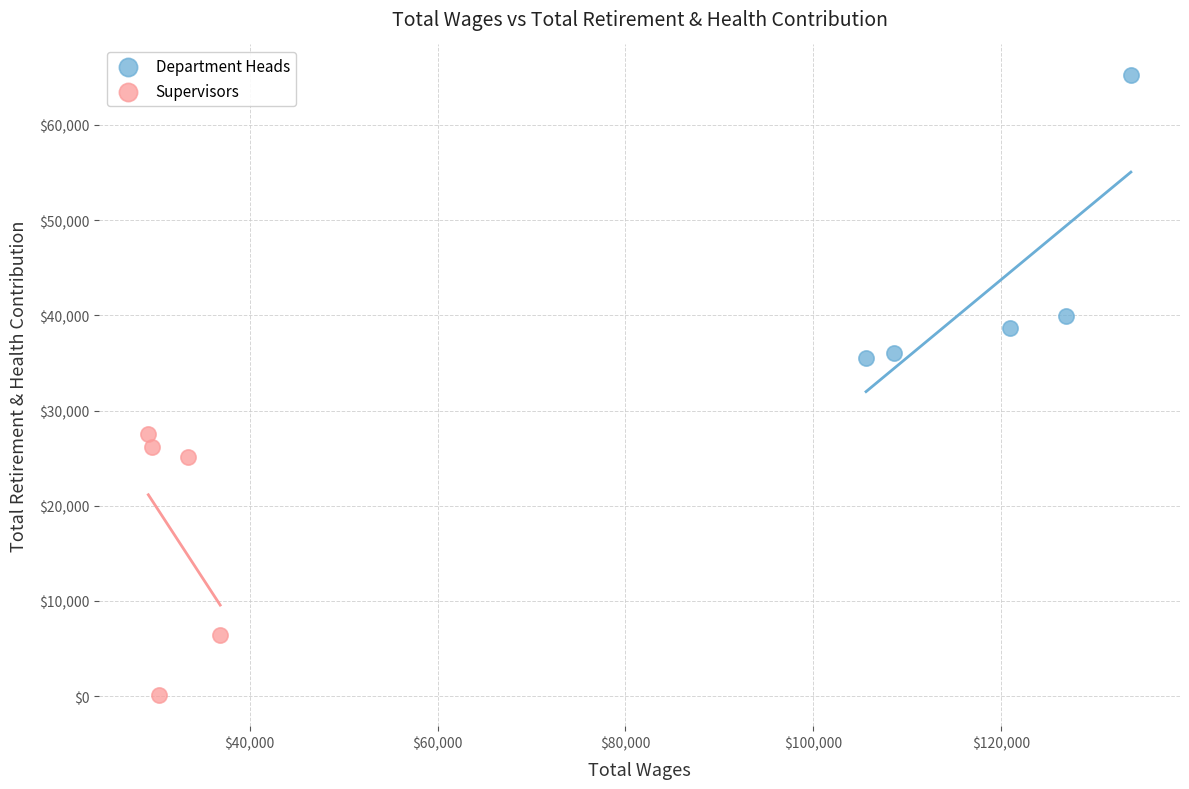

Which series contains the lowest Y value?

Supervisors